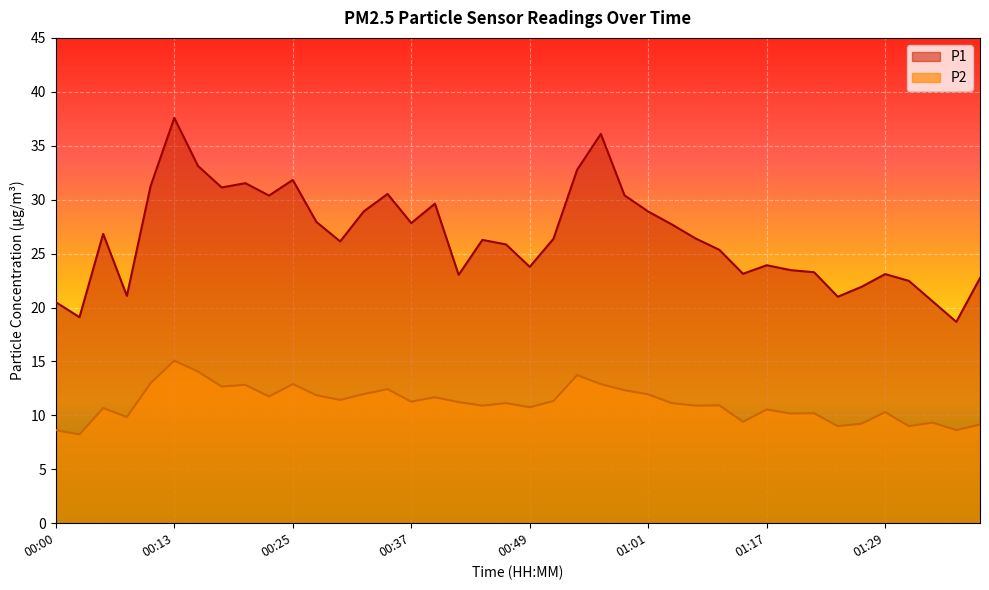

What is the total value across all series at 00:32?

40.9